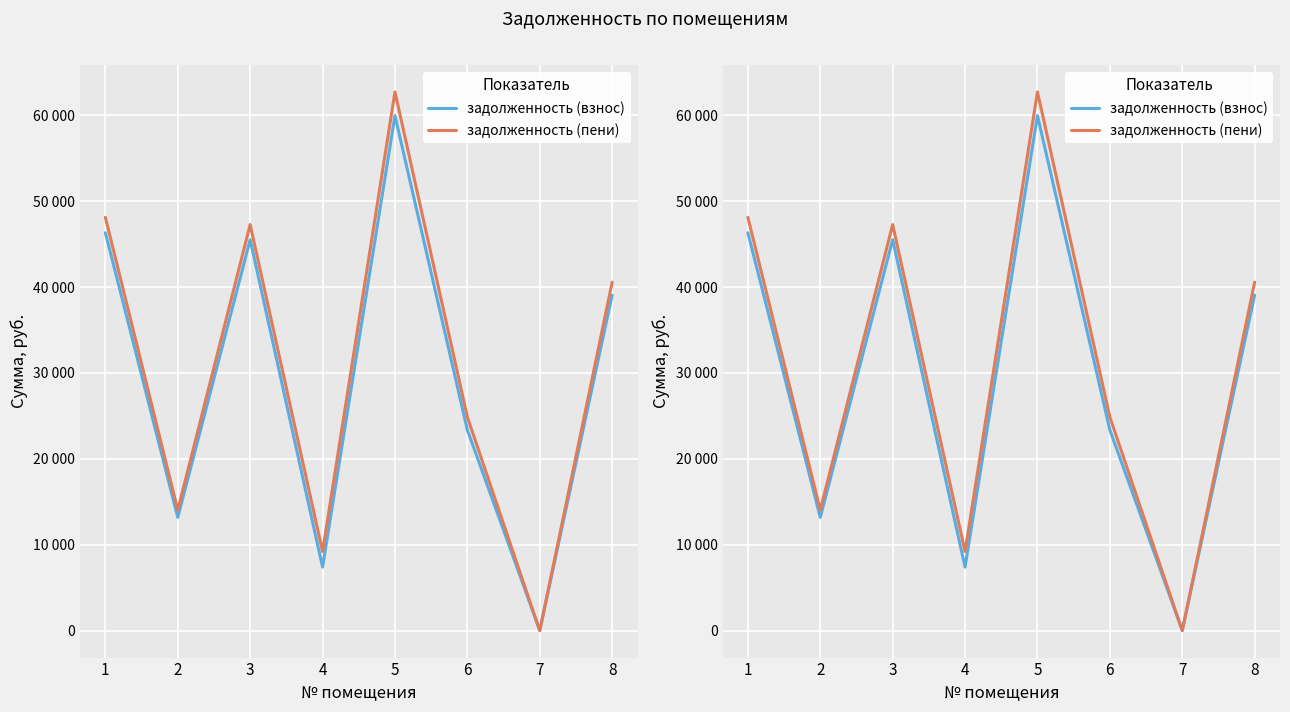

The value of задолженность (взнос) at 2 is 13181.5. True or false?

True